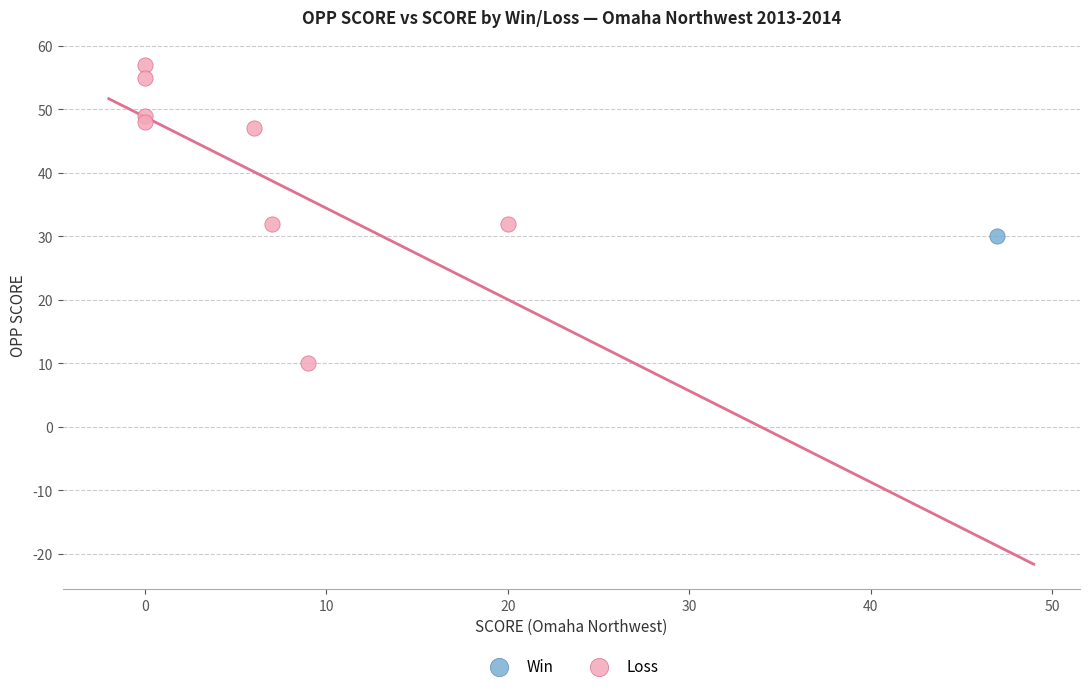

What are all the series names shown in the legend?

Win, Loss